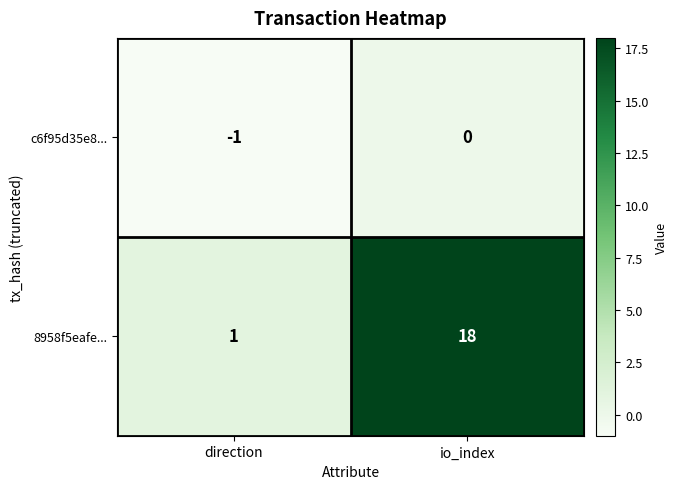

At which category is the sum across all series the highest?

io_index